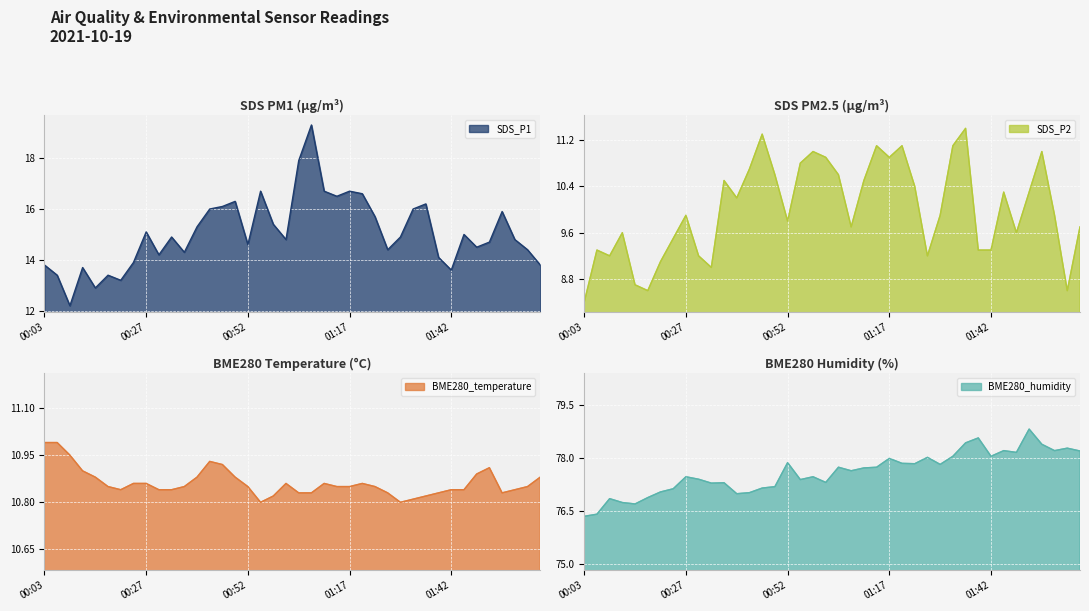

At how many categories does at least one series exceed 26?

40